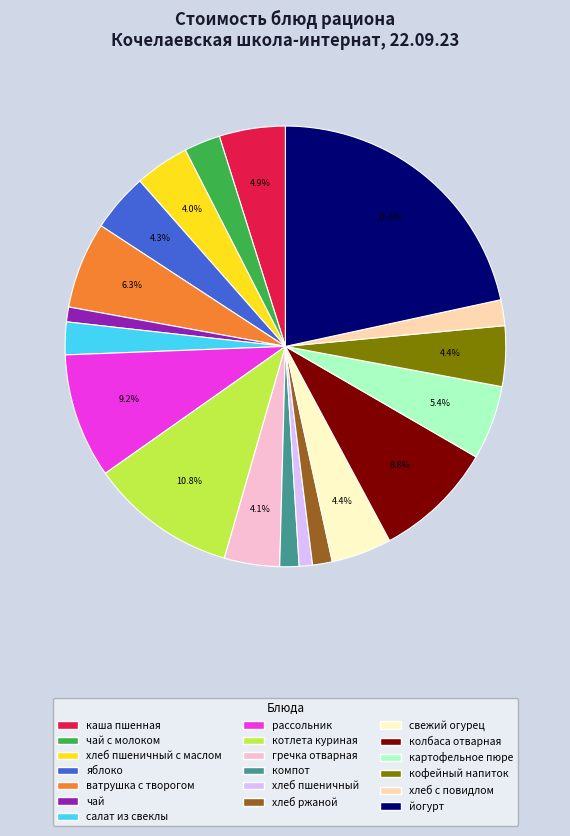

Is there a majority slice in this chart?

No